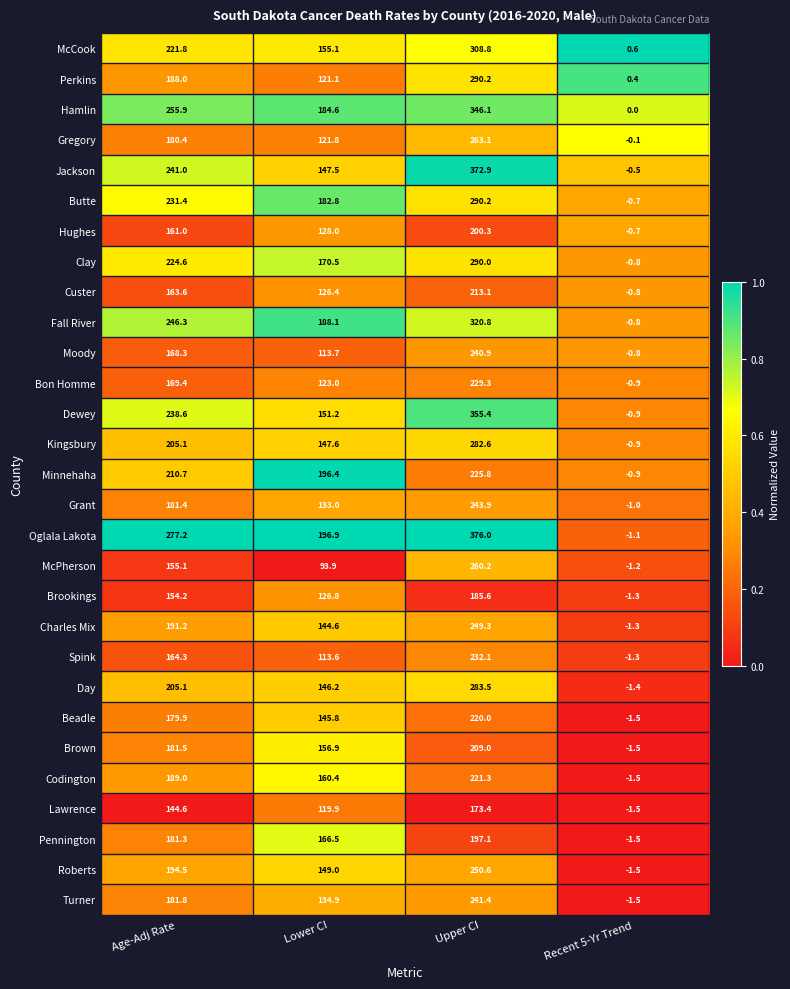

What is the approximate value of Pennington at Age-Adj Rate?

181.3